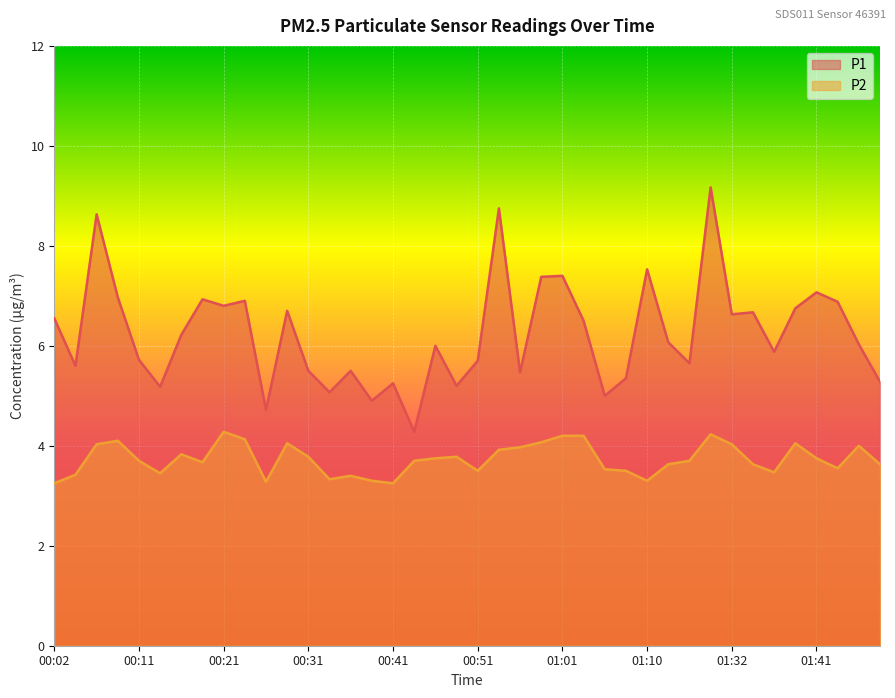

What are all the series names shown in the legend?

P1, P2